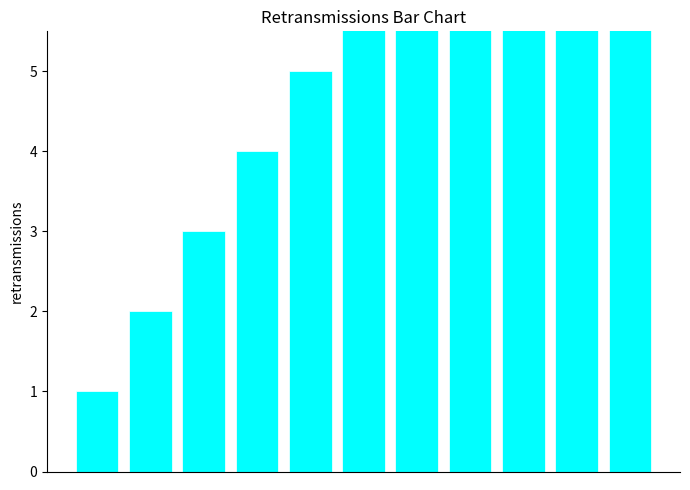

What is the value of the 4th bar from the left?

4